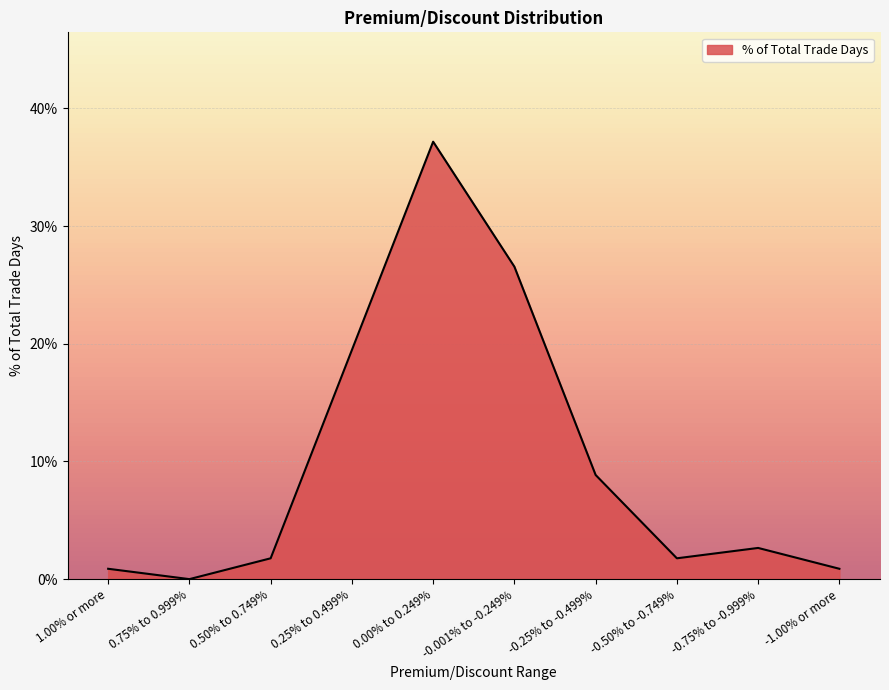

Does the chart have visible grid lines?

Yes